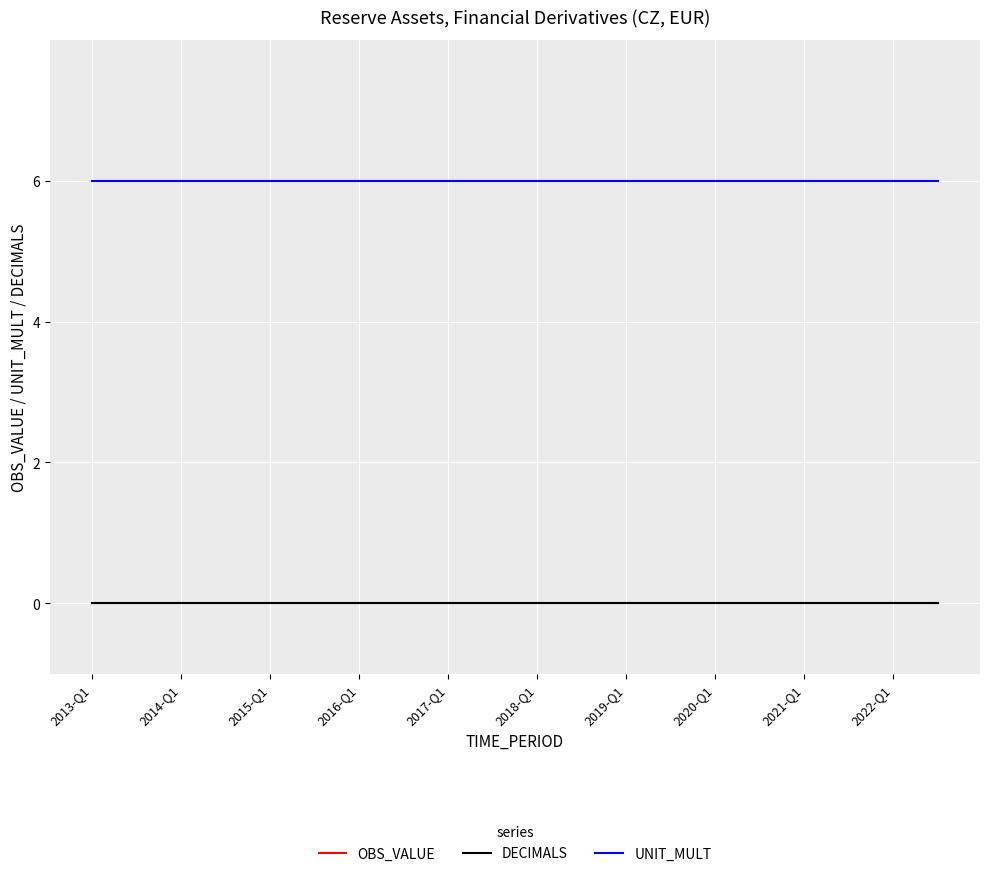

Does the chart have visible grid lines?

Yes